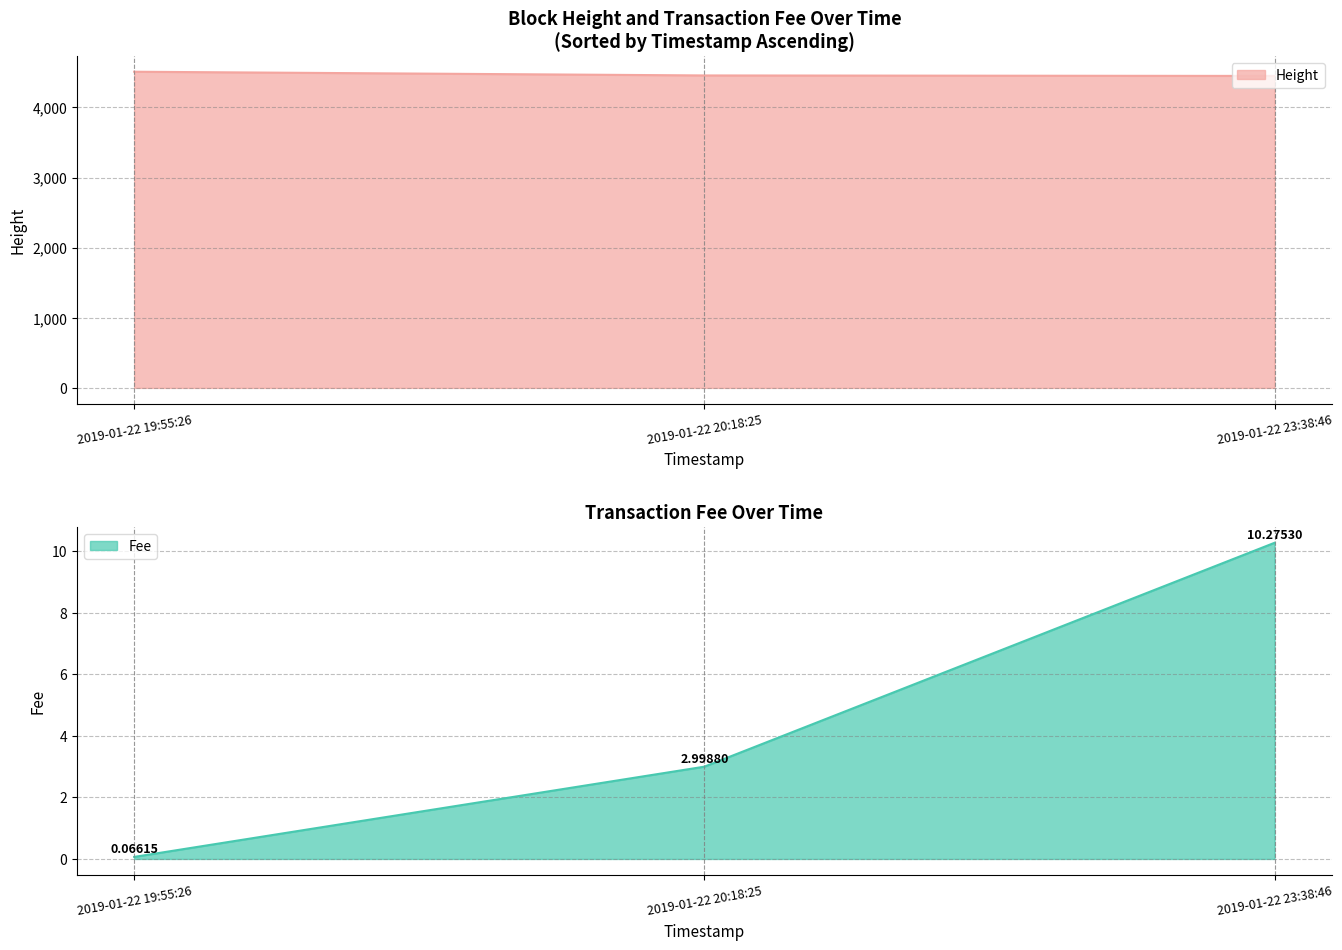

The value of Height at 2019-01-22 19:55:26 is 7042. True or false?

False